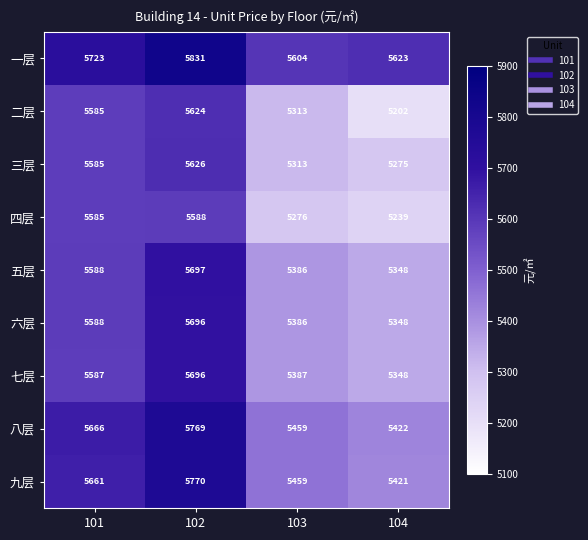

At how many categories does at least one series exceed 5608?

3